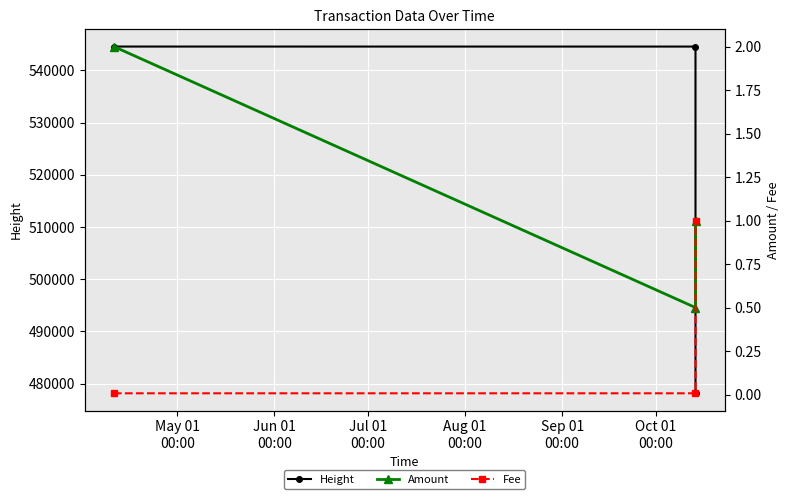

What is the maximum value for Height?

544569